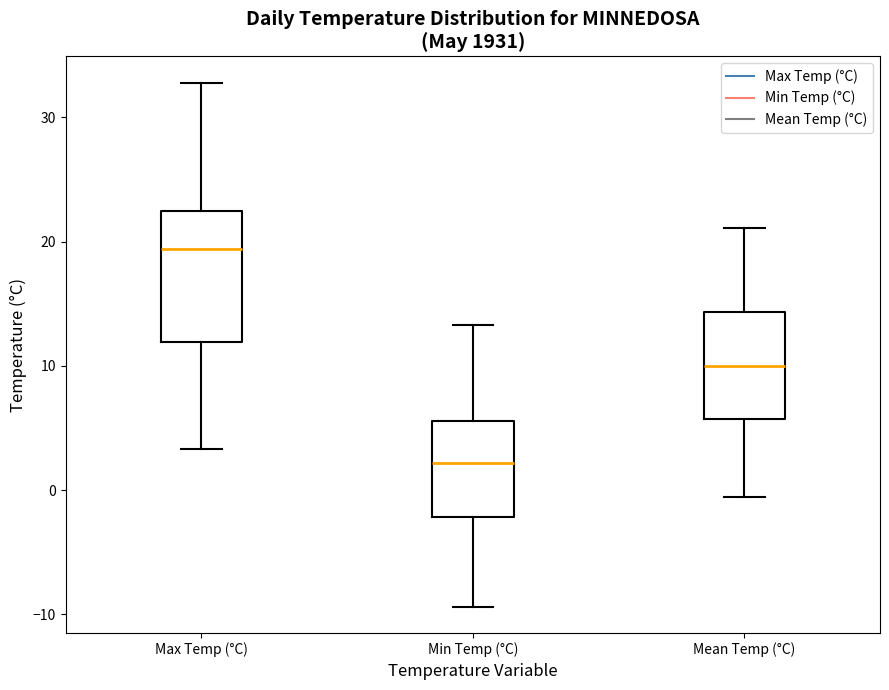

Where is the upper edge of the box for Max Temp (°C) on the y-axis? The values are not printed on the chart, so give them approximately, as read against the axis.

23